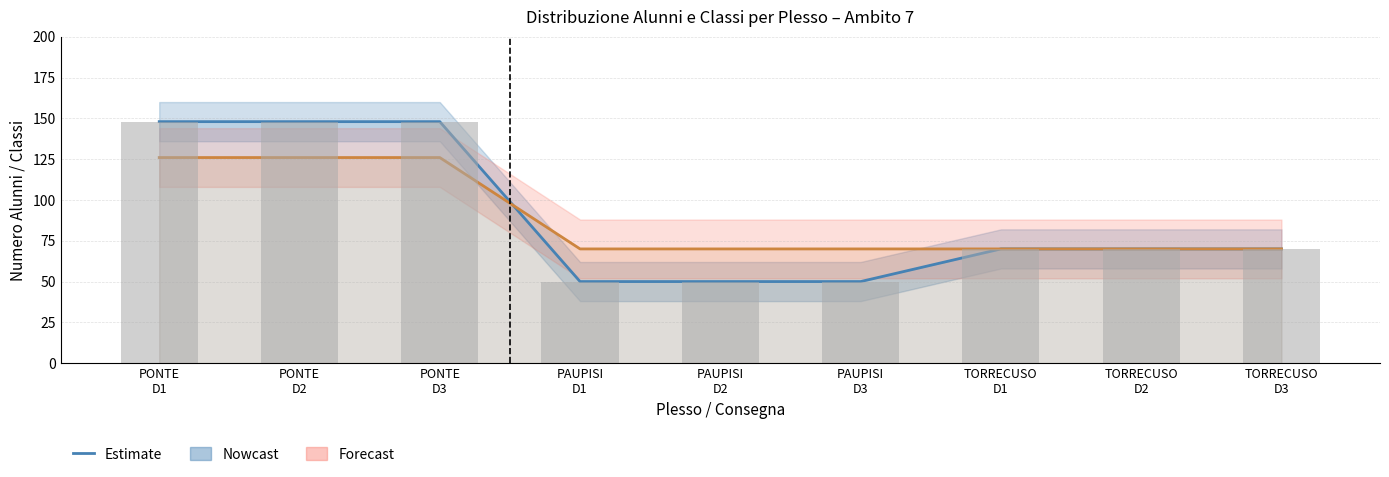

What is the sum of all Estimate (Classi ×14) values?

798